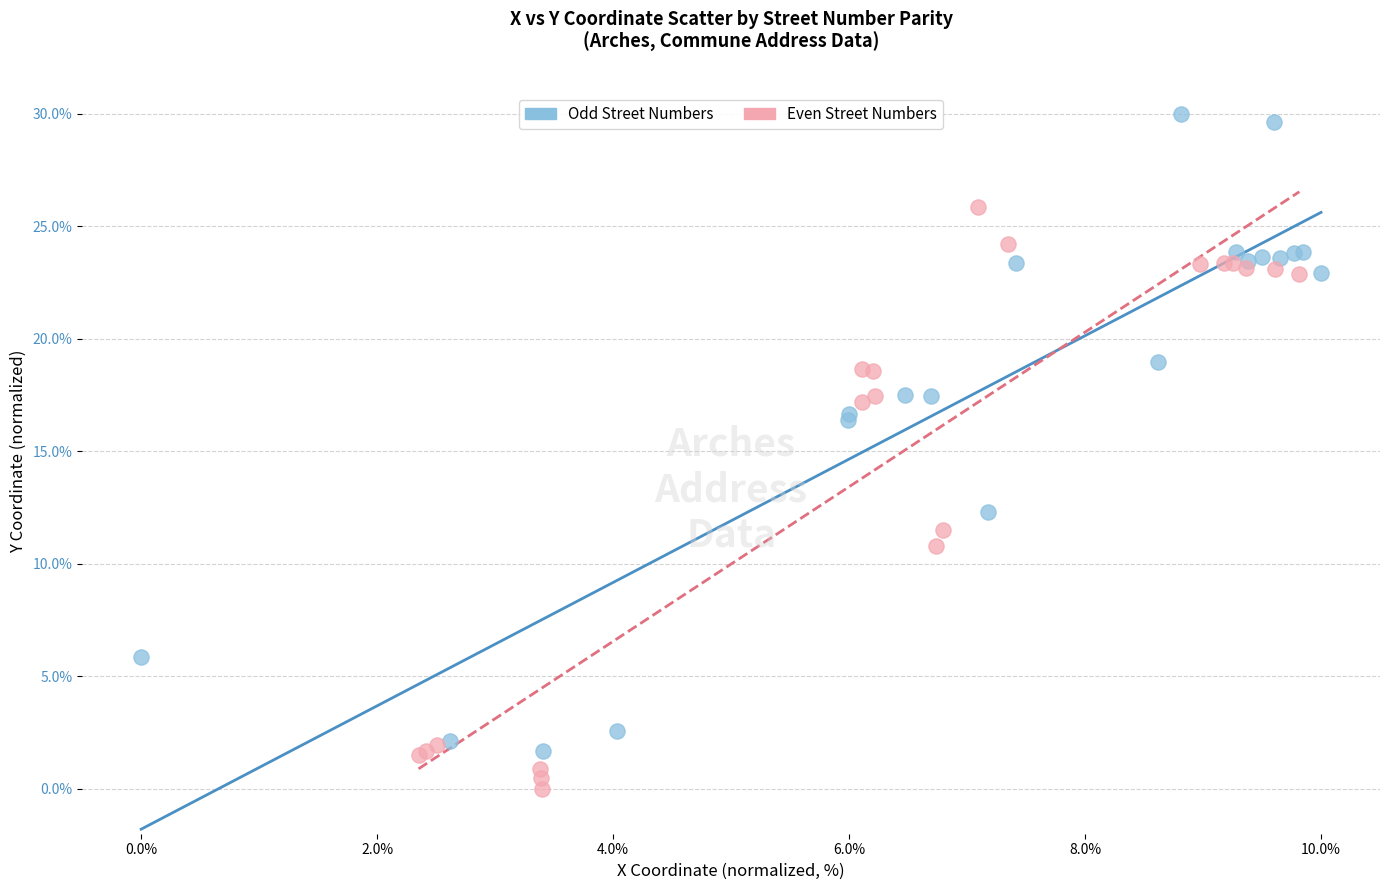

Which series has the widest spread of Y values?

Odd Street Numbers